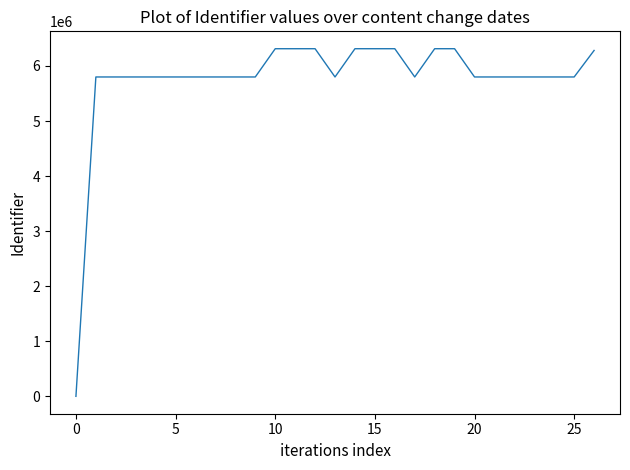

What is the greatest value displayed?

6313716